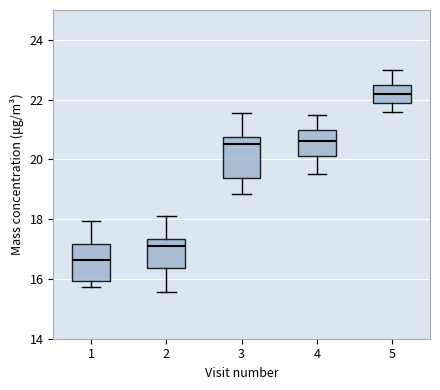

Reading left to right, transcribe this box plot: for each box, give where its median line is, the range the box spans, and where its two whiskers end, as read against the y-axis. The values are not printed on the chart, so give them approximately, as read against the axis.

1: median 16.6, box 16.0 to 17.2, whiskers 15.8 to 18.0
2: median 17.0, box 16.4 to 17.4, whiskers 15.6 to 18.2
3: median 20.6, box 19.4 to 20.8, whiskers 18.8 to 21.6
4: median 20.6, box 20.2 to 21.0, whiskers 19.6 to 21.6
5: median 22.2, box 22.0 to 22.6, whiskers 21.6 to 23.0